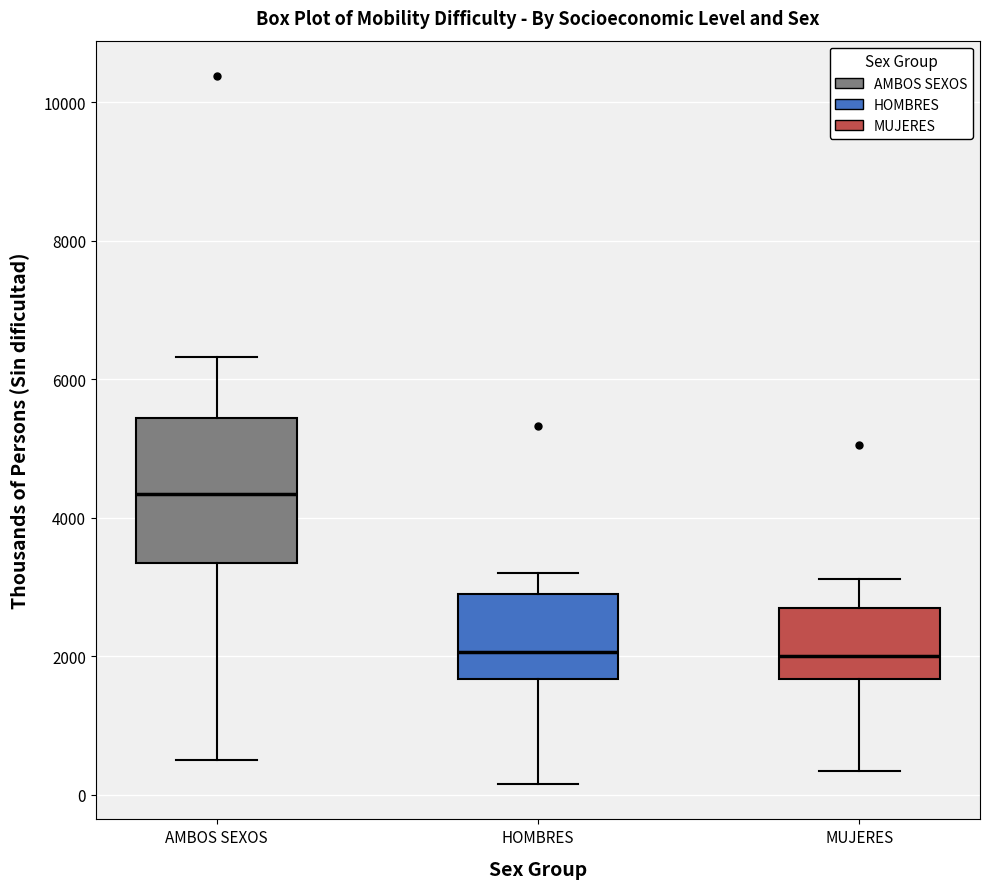

Reading left to right, transcribe this box plot: for each box, give where its median line is, the range the box spans, and where its two whiskers end, as read against the y-axis. The values are not printed on the chart, so give them approximately, as read against the axis.

AMBOS SEXOS: median 4400, box 3400 to 5400, whiskers 400 to 6400
HOMBRES: median 2000, box 1600 to 2800, whiskers 200 to 3200
MUJERES: median 2000, box 1600 to 2600, whiskers 400 to 3200